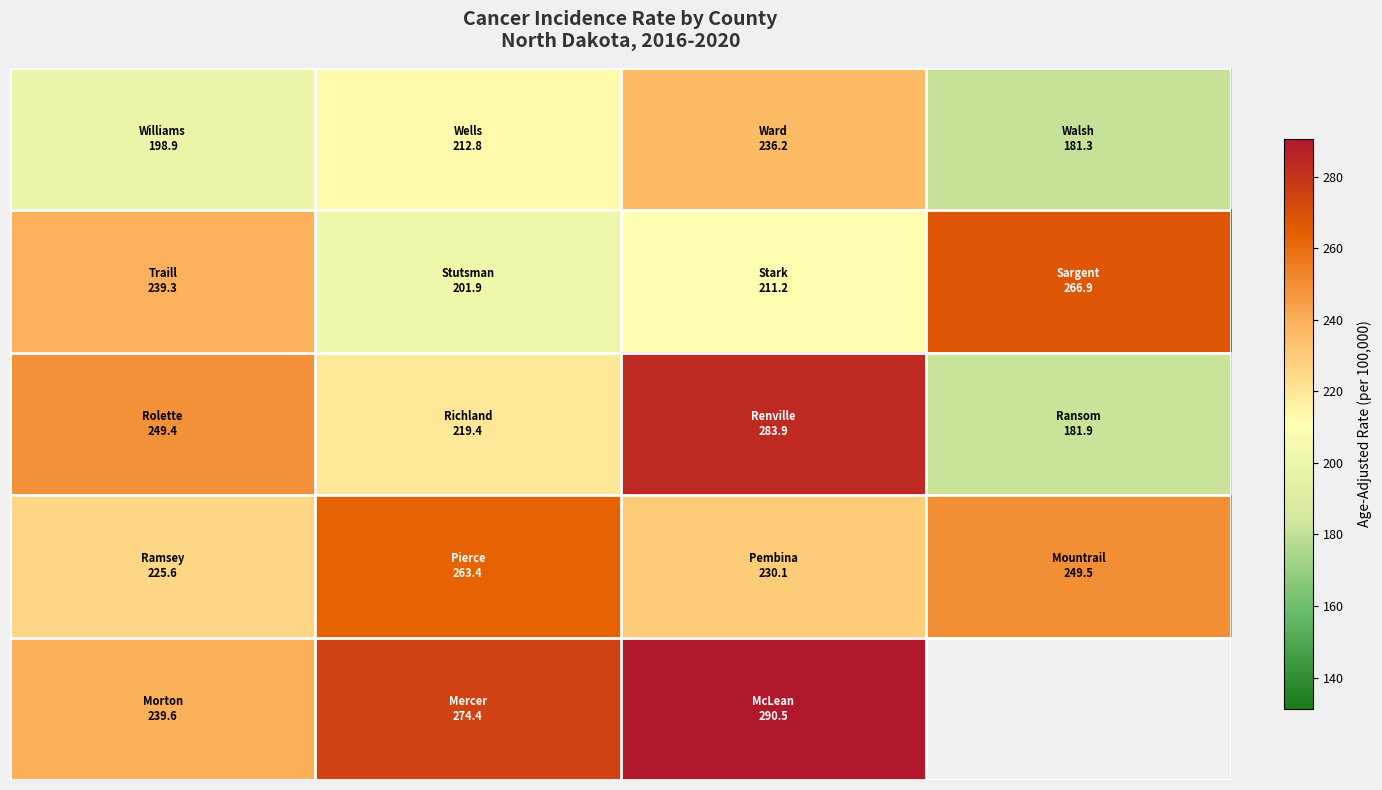

What is the spread (max minus min) of values at 1?

72.5